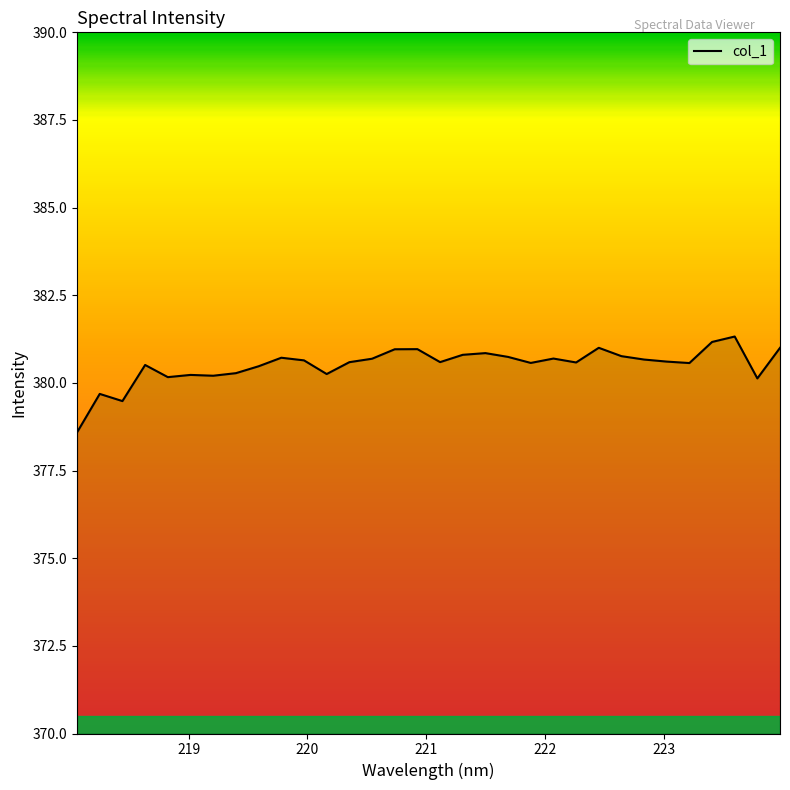

What is the smallest value displayed?

378.6